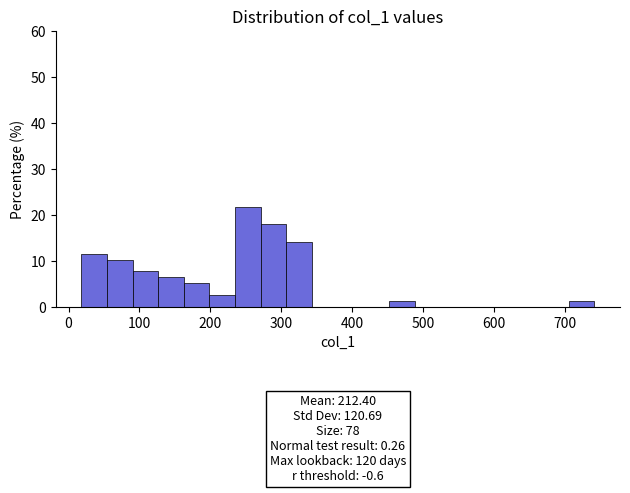

Around what value on the x-axis is the tallest bar? Give the approximate position of its centre, as read against the axis.

250